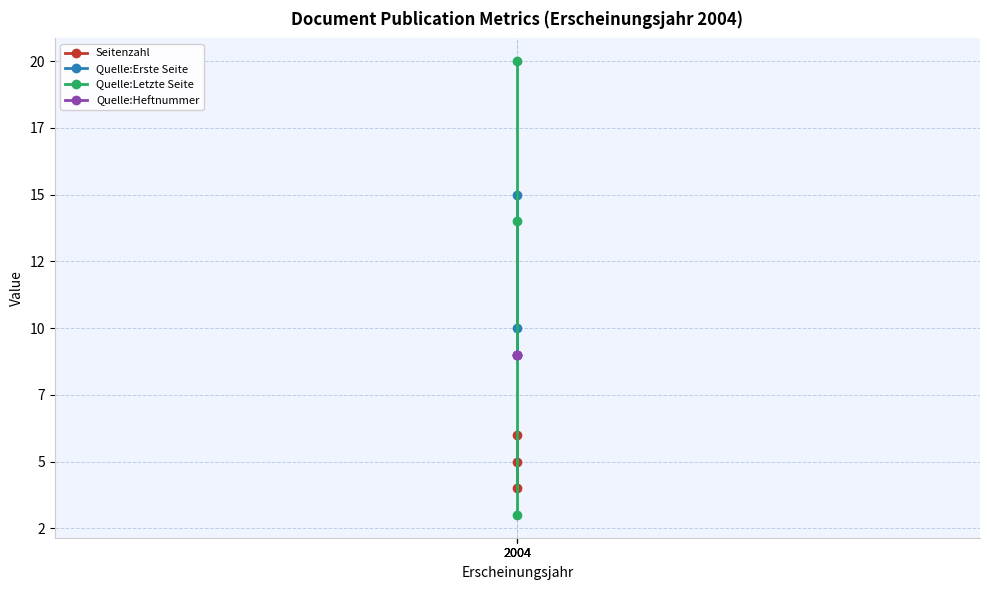

What value does the Quelle:Heftnummer series have at 2004?

9